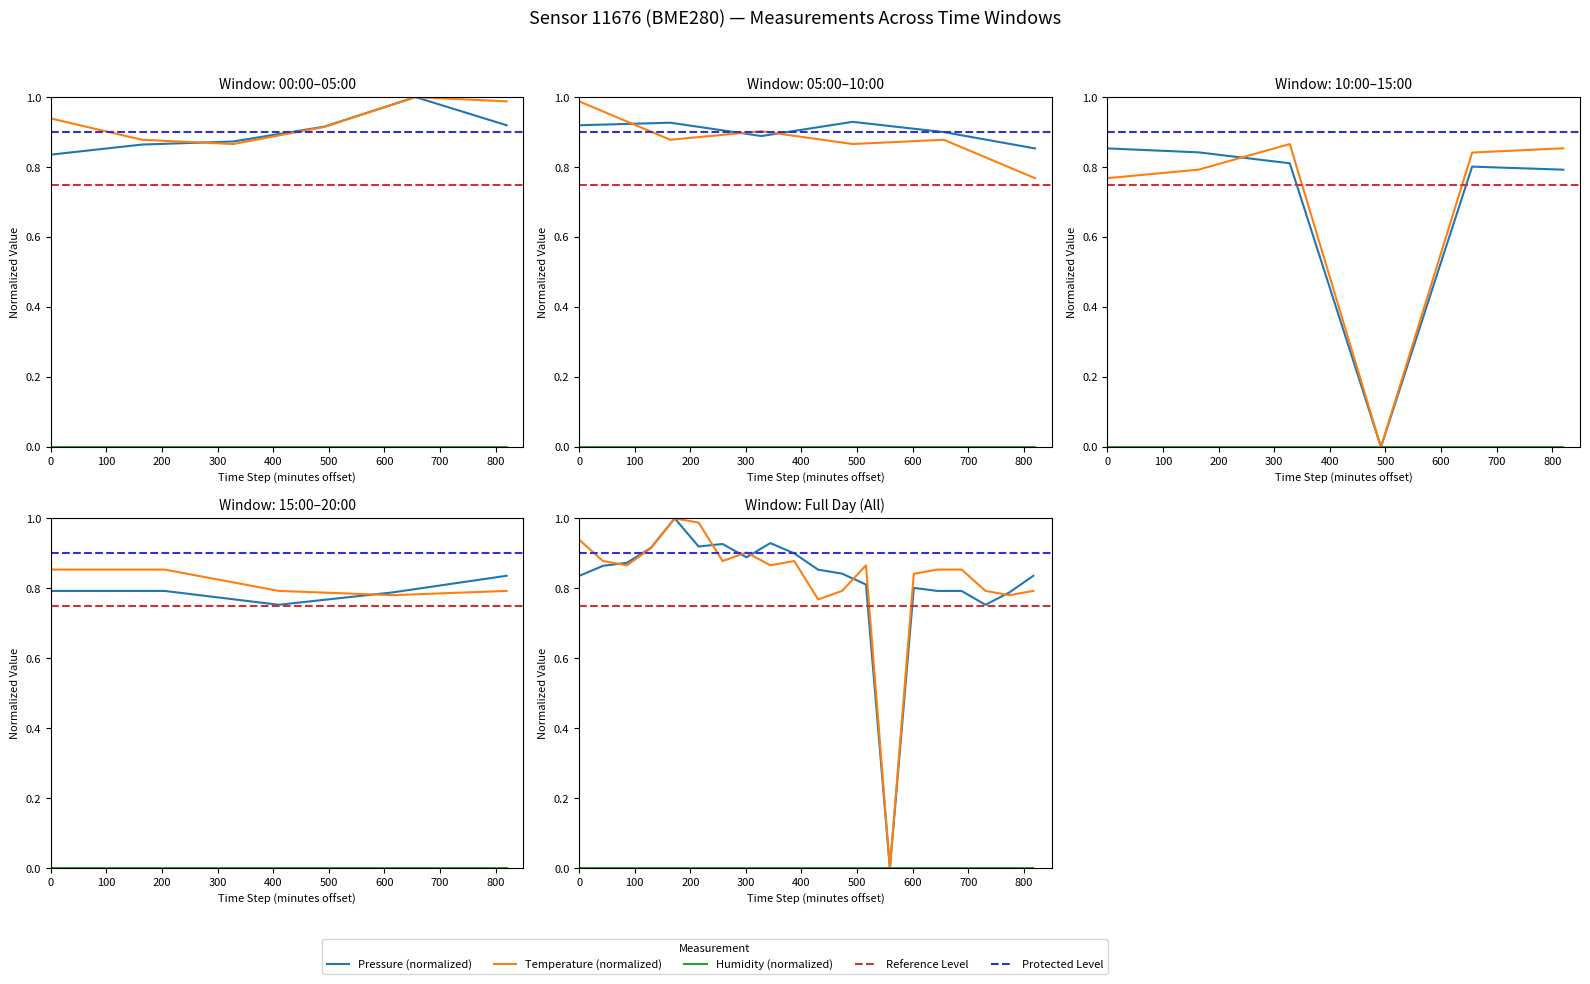

What is the difference between the maximum and minimum values in the temperature series?

1.0